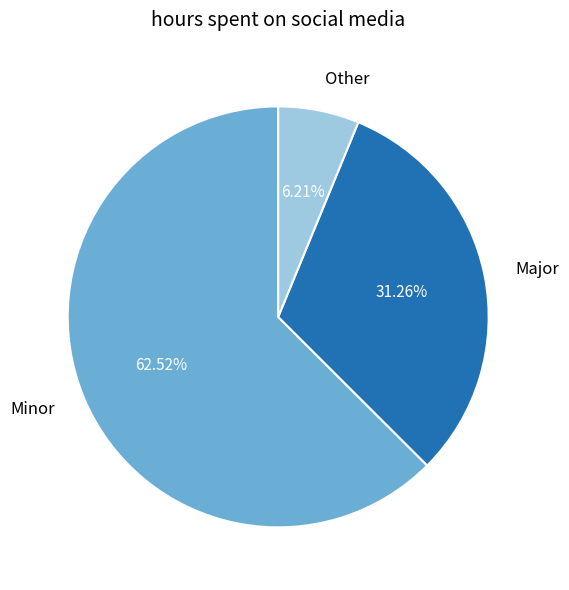

How many slices are in this pie chart?

3